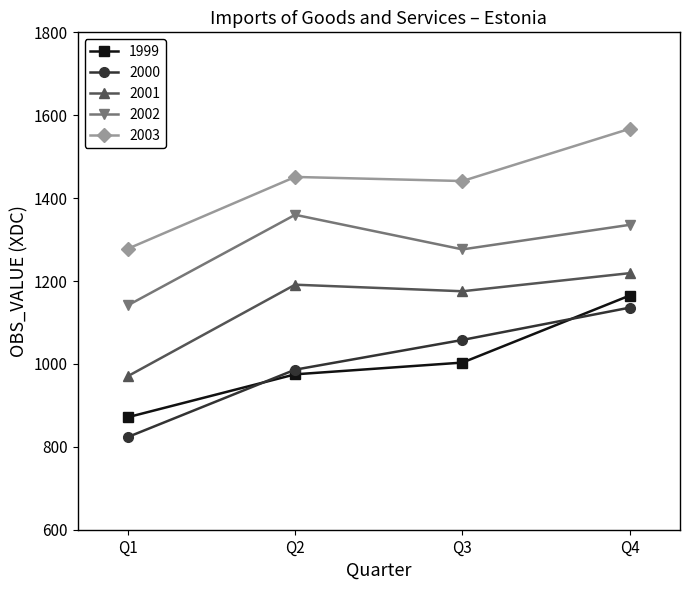

Which series has the widest spread of values?

2000